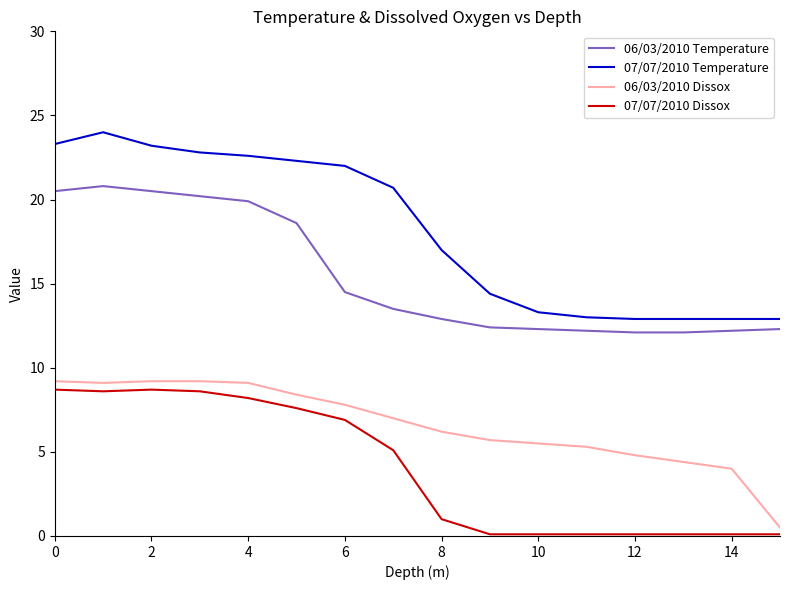

Which series has the largest range (max minus min)?

07/07/2010 Temperature